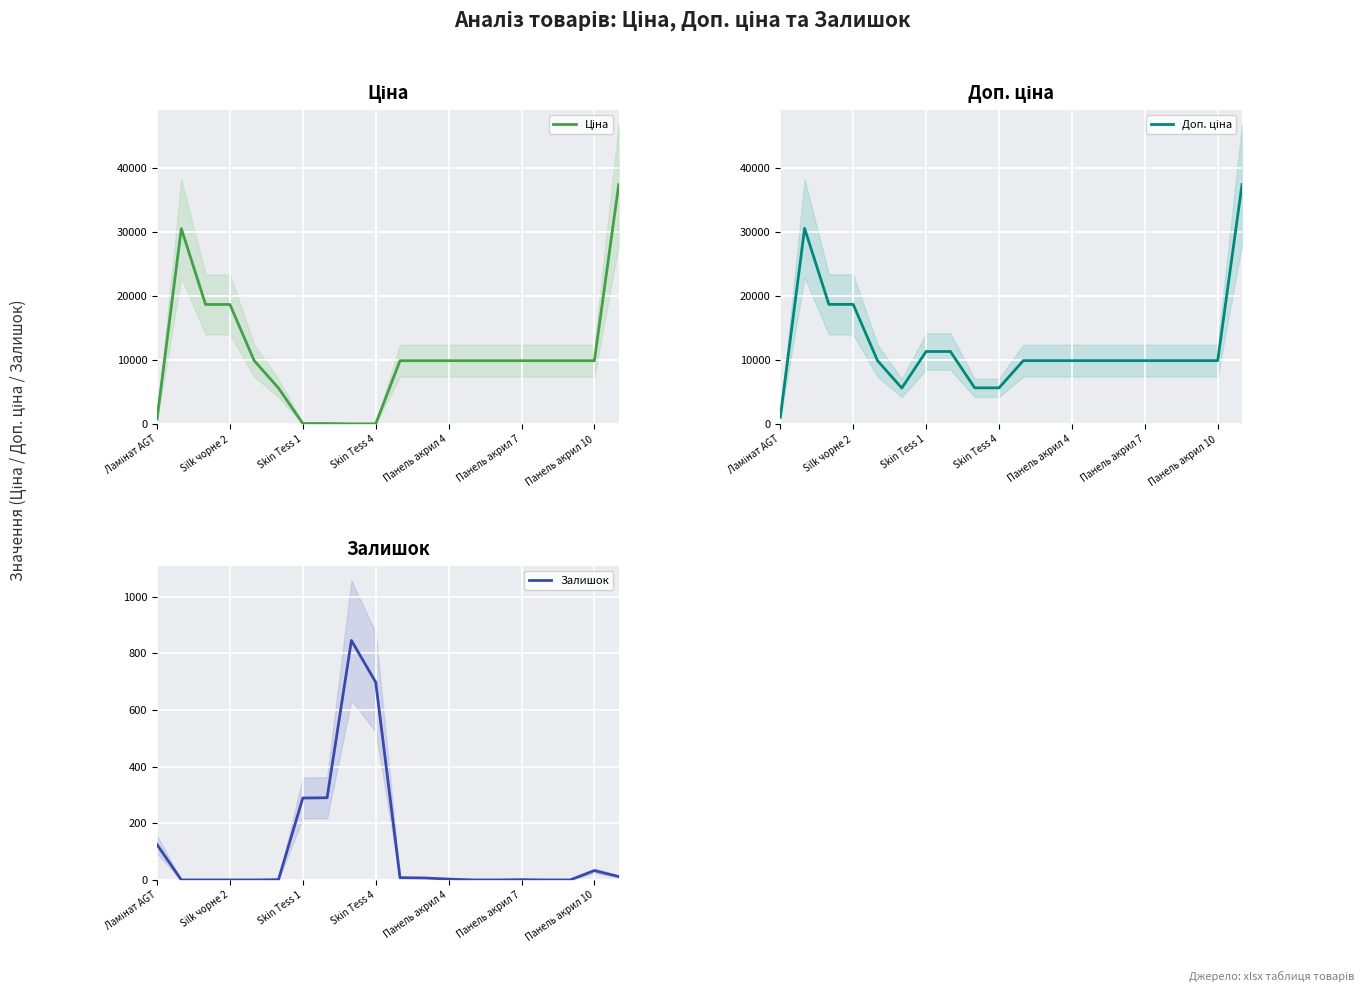

The value of Залишок at Silk чорне 2 is 454. True or false?

False